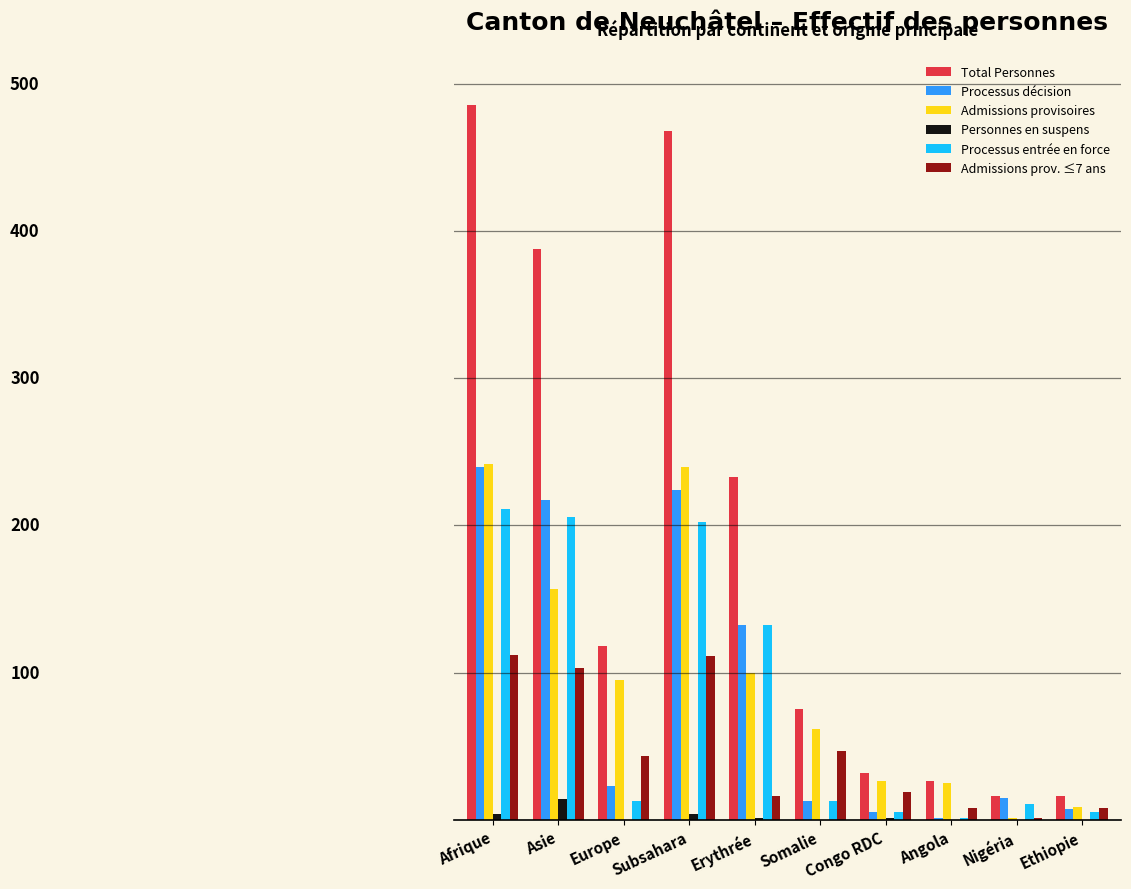

What is the total value across all series at Afrique?

1295